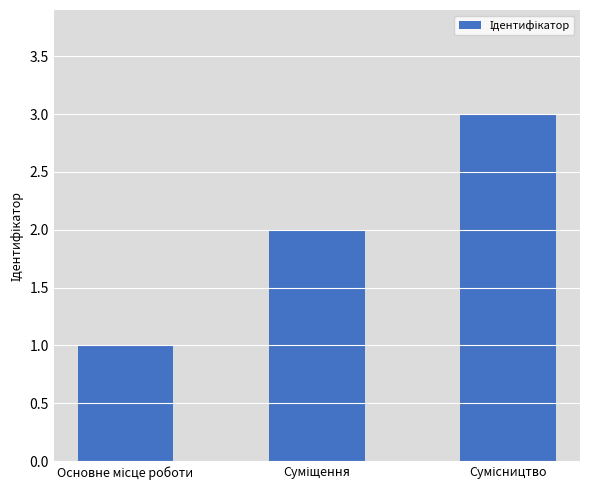

What is the greatest value displayed?

3